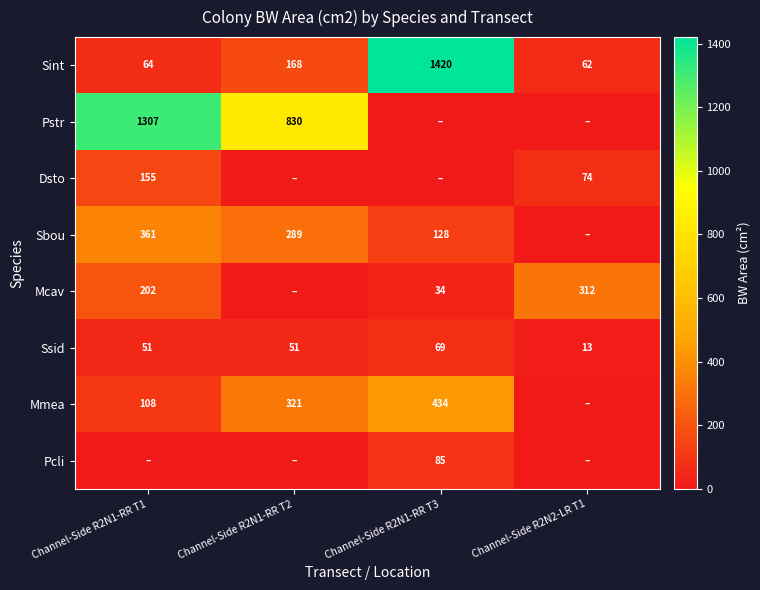

Is the value of Sbou at Channel-Side R2N1-RR T3 greater than the value of Pstr at Channel-Side R2N1-RR T1?

No